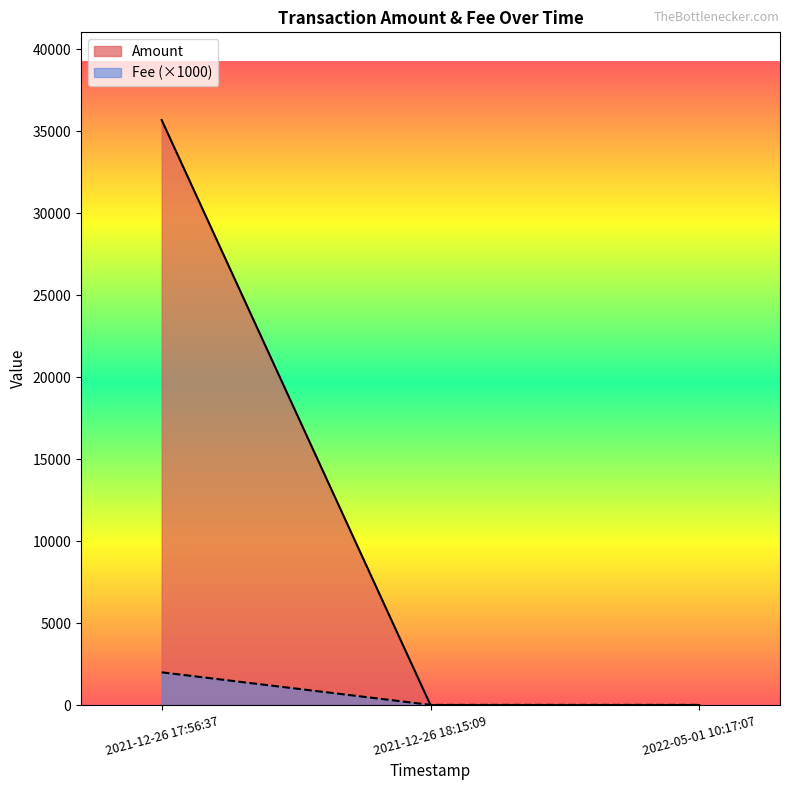

What are all the series names shown in the legend?

Amount, Fee (×1000)